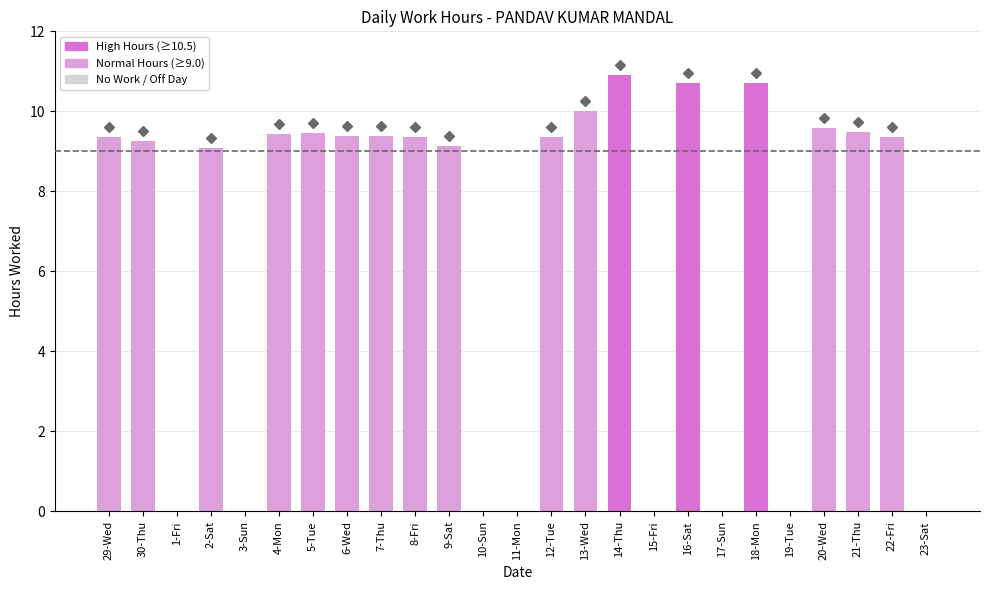

What is the maximum value shown in the chart?

10.9